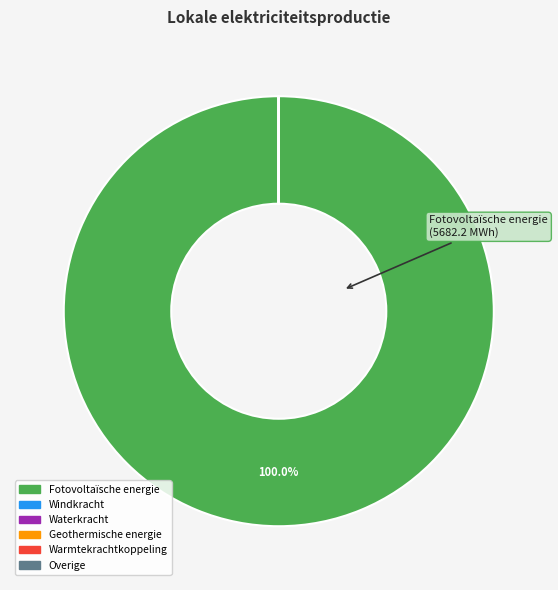

Which slice is the largest?

Fotovoltaïsche energie